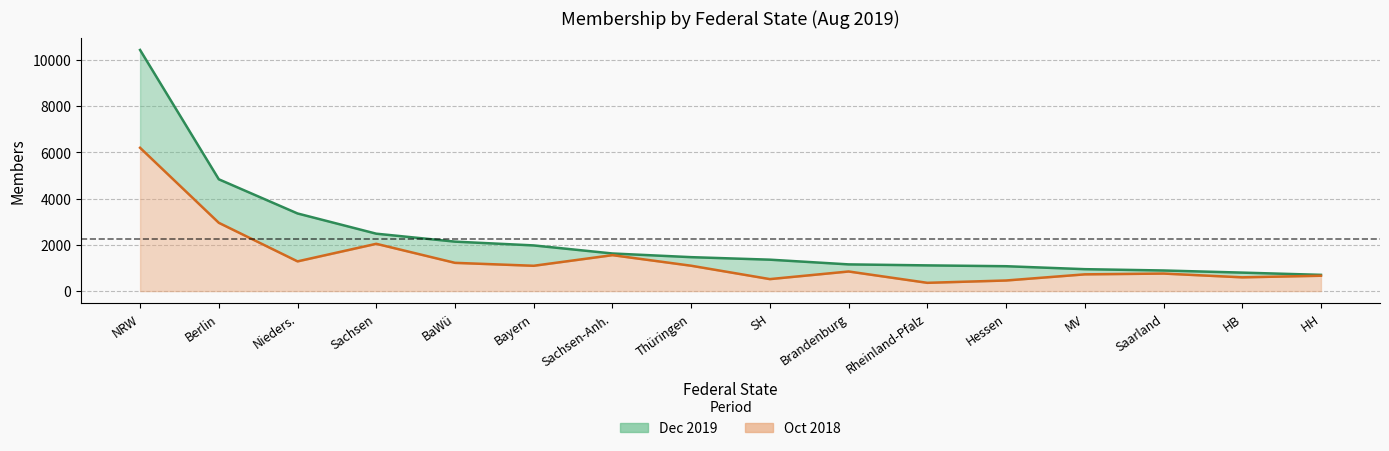

What is the spread (max minus min) of values at Bayern?

881